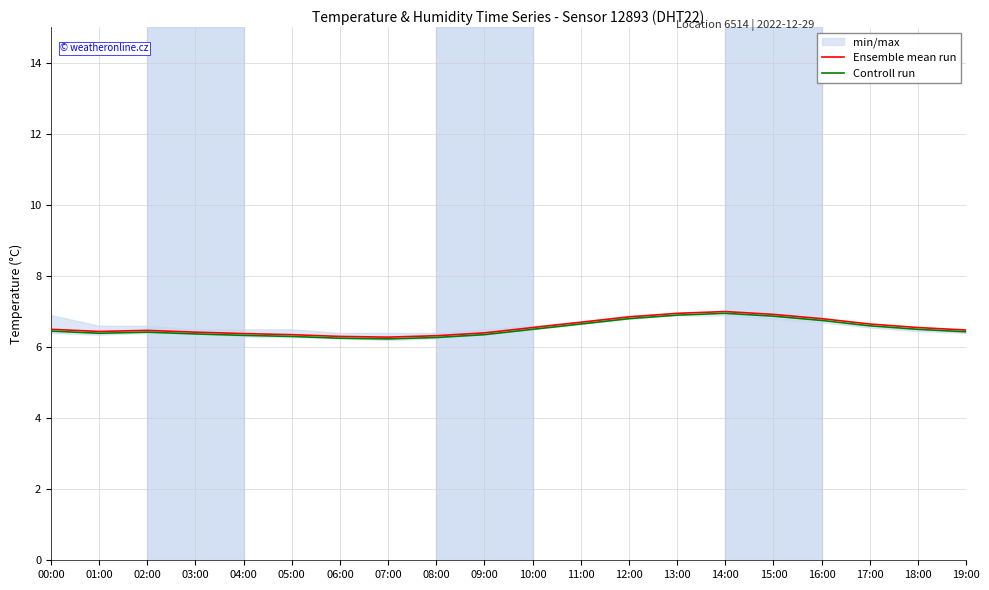

What is the label of the 14th point from the right?

06:00